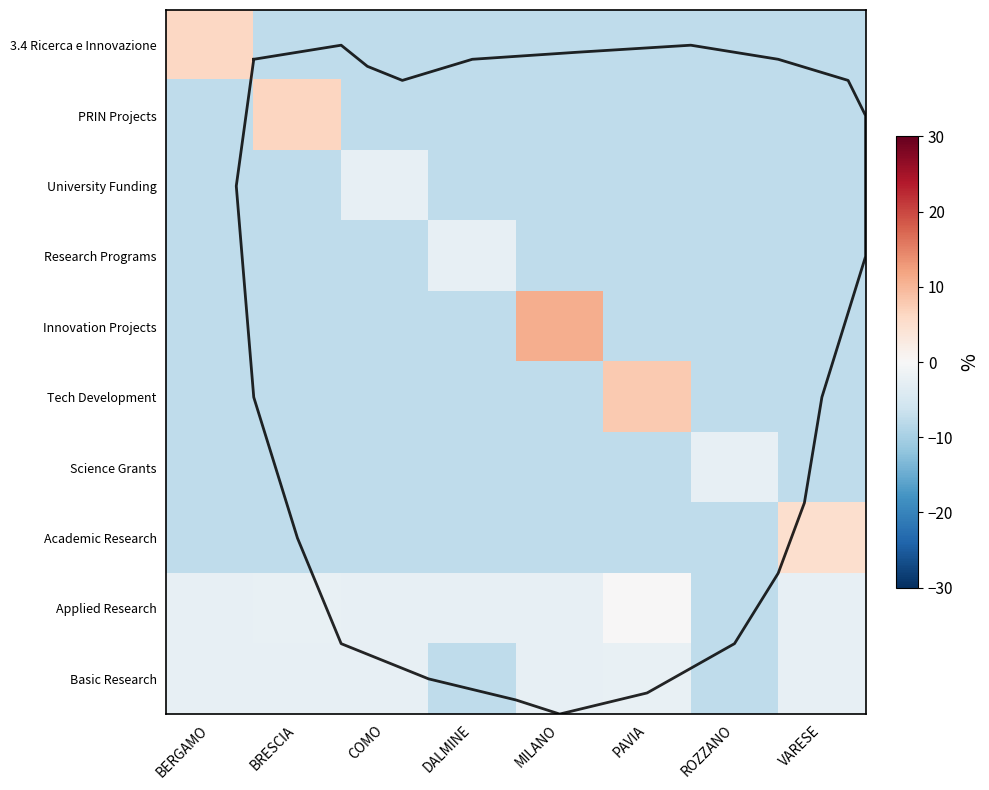

Between BRESCIA and PAVIA, which series saw the biggest shift?

Tech Development